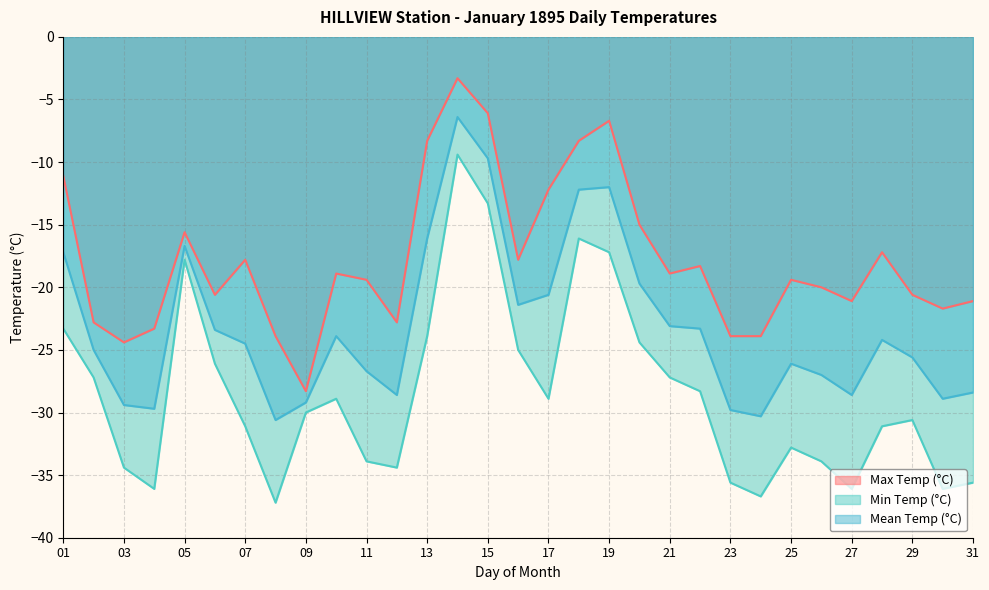

Where does the Mean Temp (°C) series first go above -24?

01